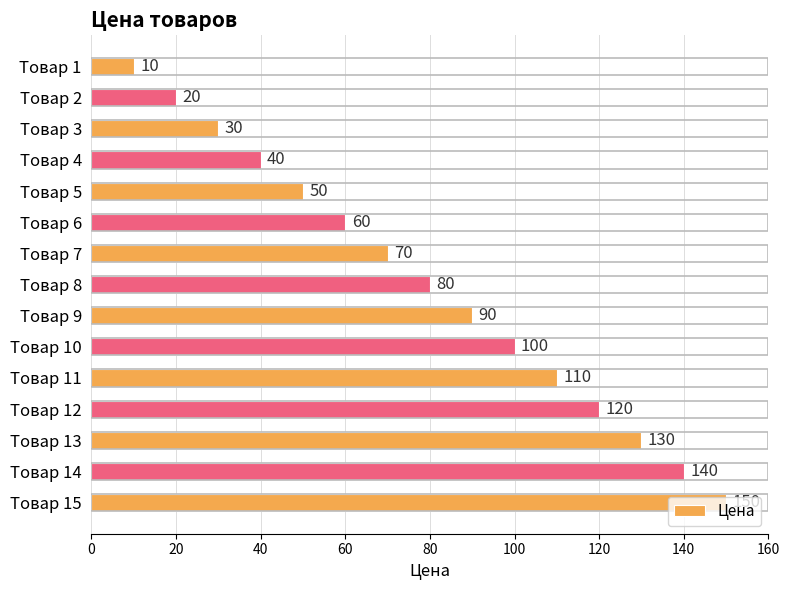

What is the value of the 10th bar from the top?

100